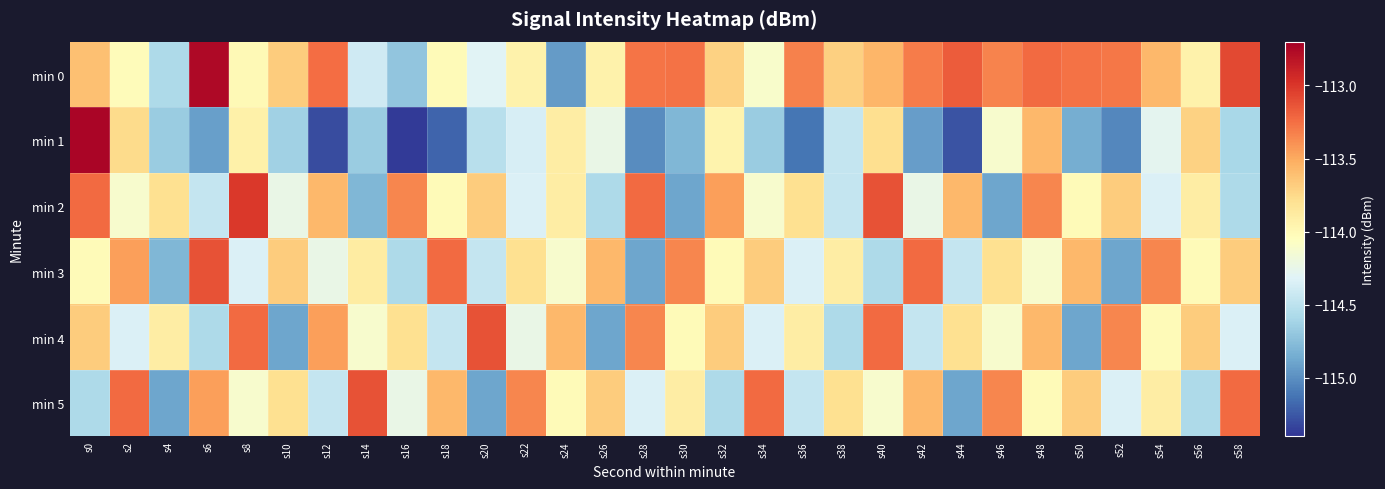

The value of min 1 at s6 is -114.9. True or false?

True